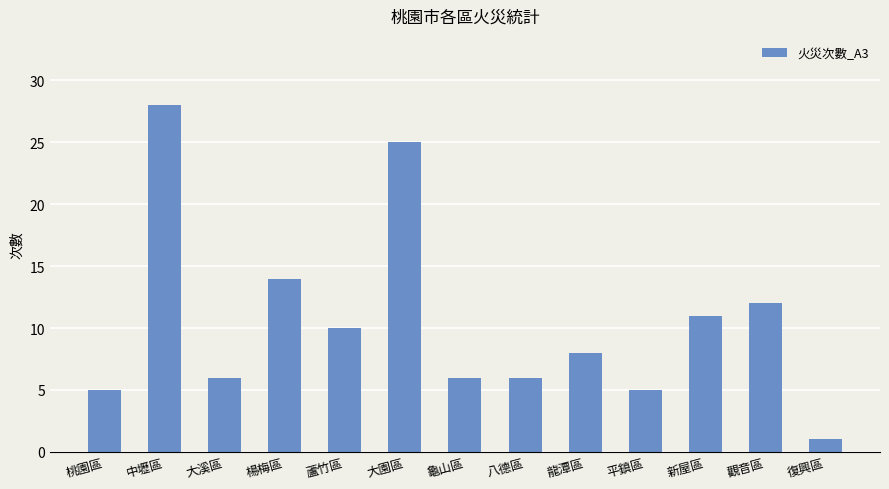

How many values are below 8?

6